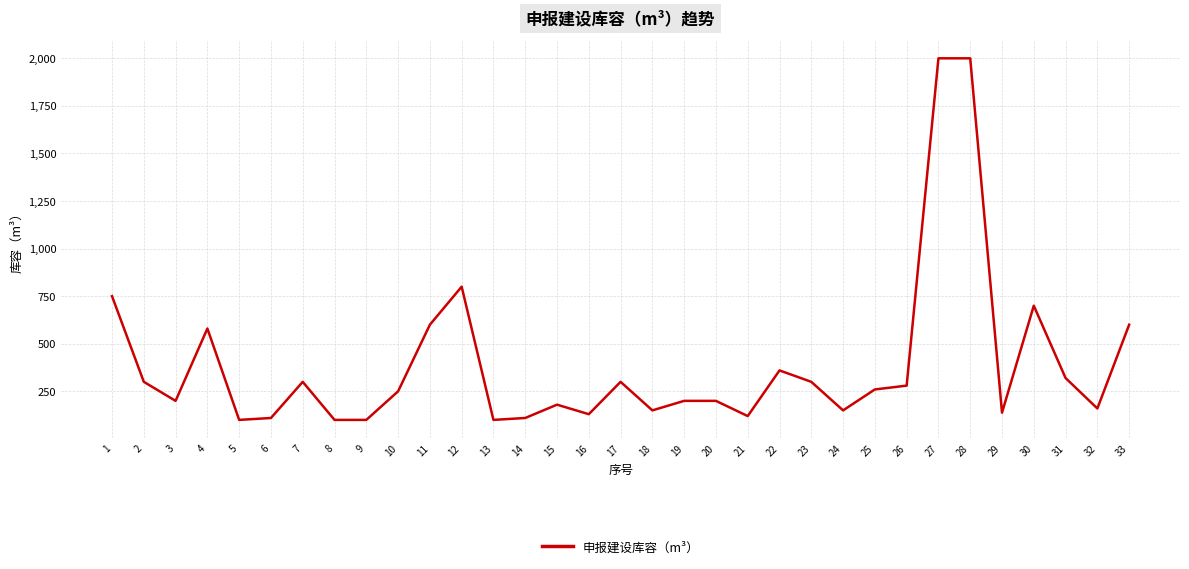

What is the change in value from 4 to 13?

-480